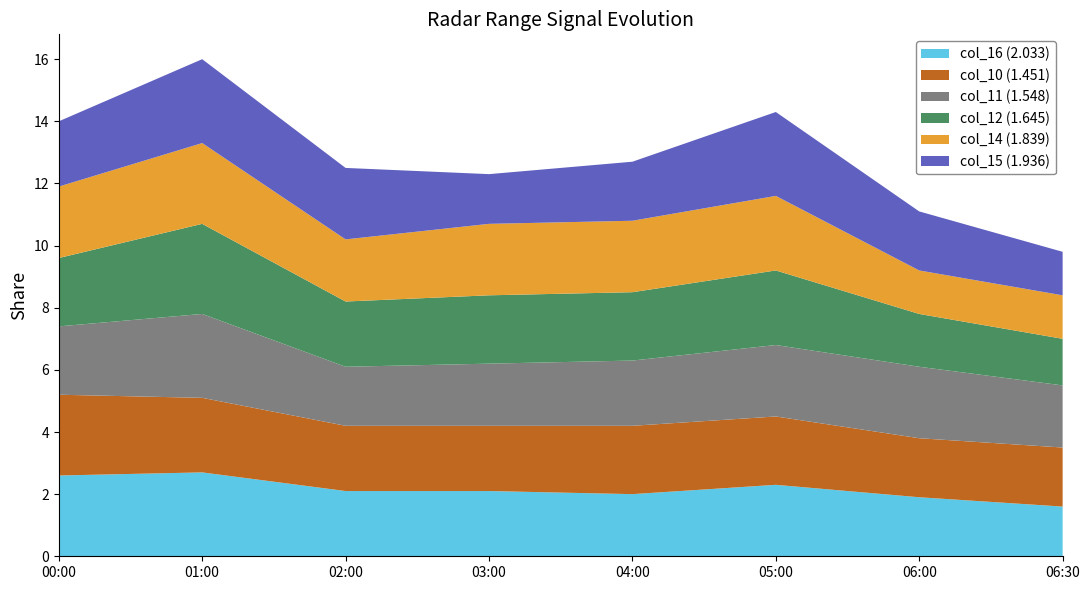

Reading right to left, what are all the values shown in this chart?

col_16 (2.033): 2007/11/13 06:30=1.6	2007/11/13 06:00=1.9	2007/11/13 05:00=2.3	2007/11/13 04:00=2.0	2007/11/13 03:00=2.1	2007/11/13 02:00=2.1	2007/11/13 01:00=2.7	2007/11/13 00:00=2.6
col_10 (1.451): 2007/11/13 06:30=1.9	2007/11/13 06:00=1.9	2007/11/13 05:00=2.2	2007/11/13 04:00=2.2	2007/11/13 03:00=2.1	2007/11/13 02:00=2.1	2007/11/13 01:00=2.4	2007/11/13 00:00=2.6
col_11 (1.548): 2007/11/13 06:30=2.0	2007/11/13 06:00=2.3	2007/11/13 05:00=2.3	2007/11/13 04:00=2.1	2007/11/13 03:00=2.0	2007/11/13 02:00=1.9	2007/11/13 01:00=2.7	2007/11/13 00:00=2.2
col_12 (1.645): 2007/11/13 06:30=1.5	2007/11/13 06:00=1.7	2007/11/13 05:00=2.4	2007/11/13 04:00=2.2	2007/11/13 03:00=2.2	2007/11/13 02:00=2.1	2007/11/13 01:00=2.9	2007/11/13 00:00=2.2
col_14 (1.839): 2007/11/13 06:30=1.4	2007/11/13 06:00=1.4	2007/11/13 05:00=2.4	2007/11/13 04:00=2.3	2007/11/13 03:00=2.3	2007/11/13 02:00=2.0	2007/11/13 01:00=2.6	2007/11/13 00:00=2.3
col_15 (1.936): 2007/11/13 06:30=1.4	2007/11/13 06:00=1.9	2007/11/13 05:00=2.7	2007/11/13 04:00=1.9	2007/11/13 03:00=1.6	2007/11/13 02:00=2.3	2007/11/13 01:00=2.7	2007/11/13 00:00=2.1